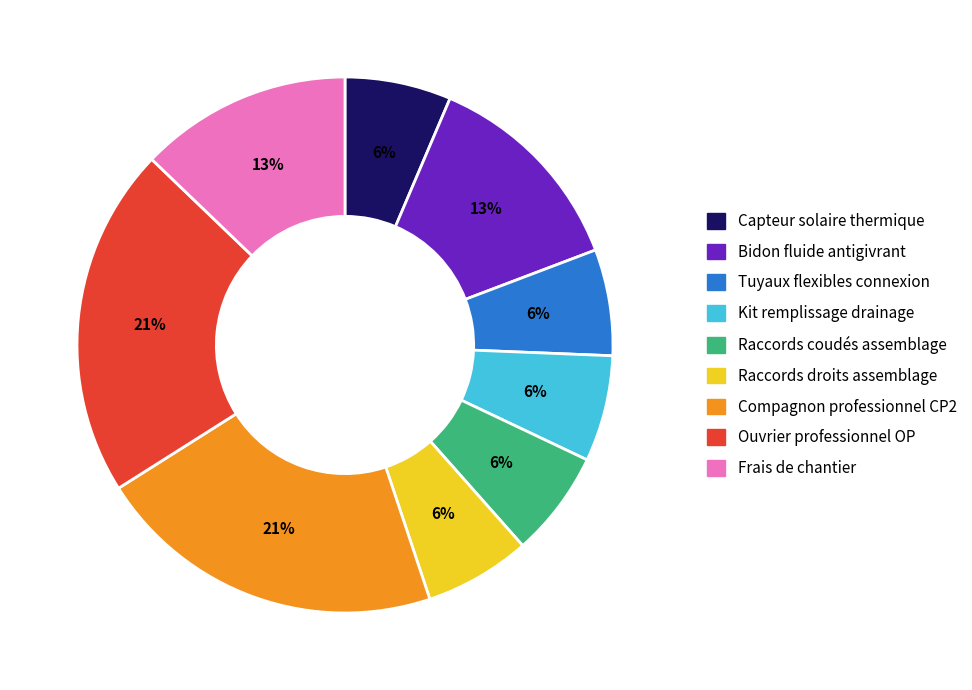

To the nearest percent, what portion does Tuyaux flexibles connexion represent?

6%